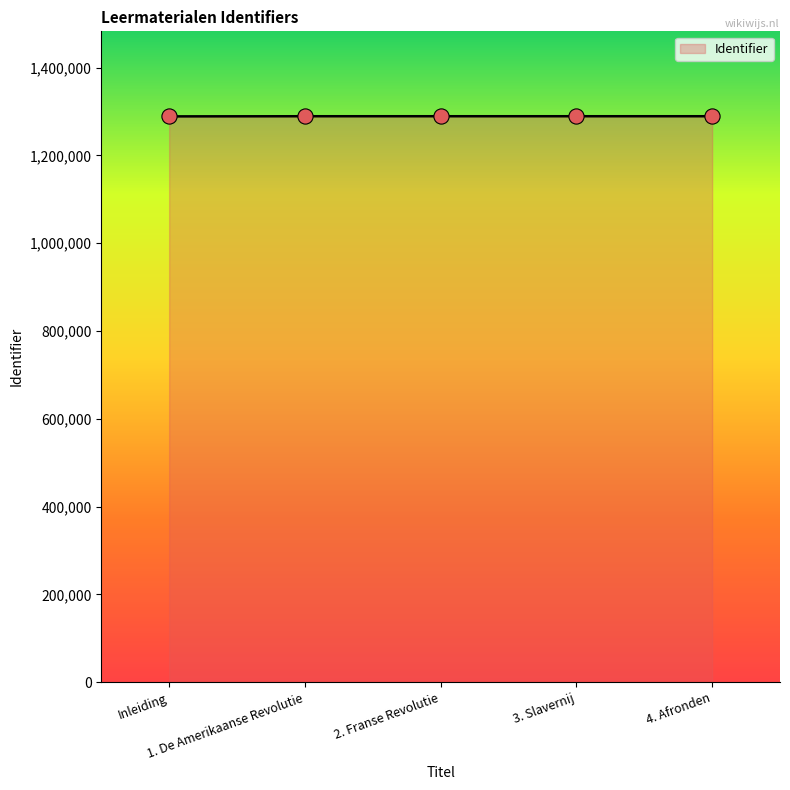

What is the sum of all values?

6446698